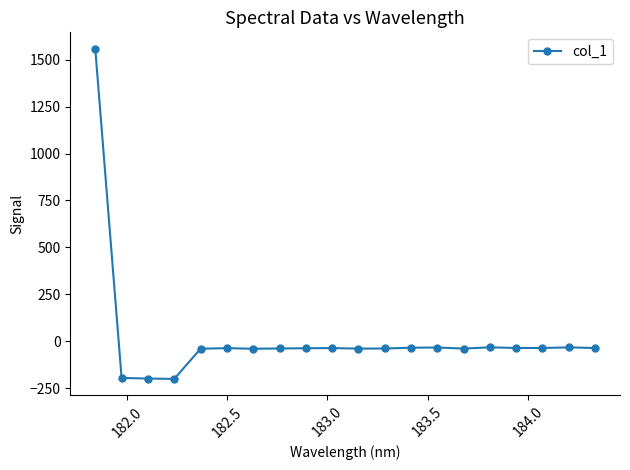

What is the difference between the maximum and minimum values?

1758.9